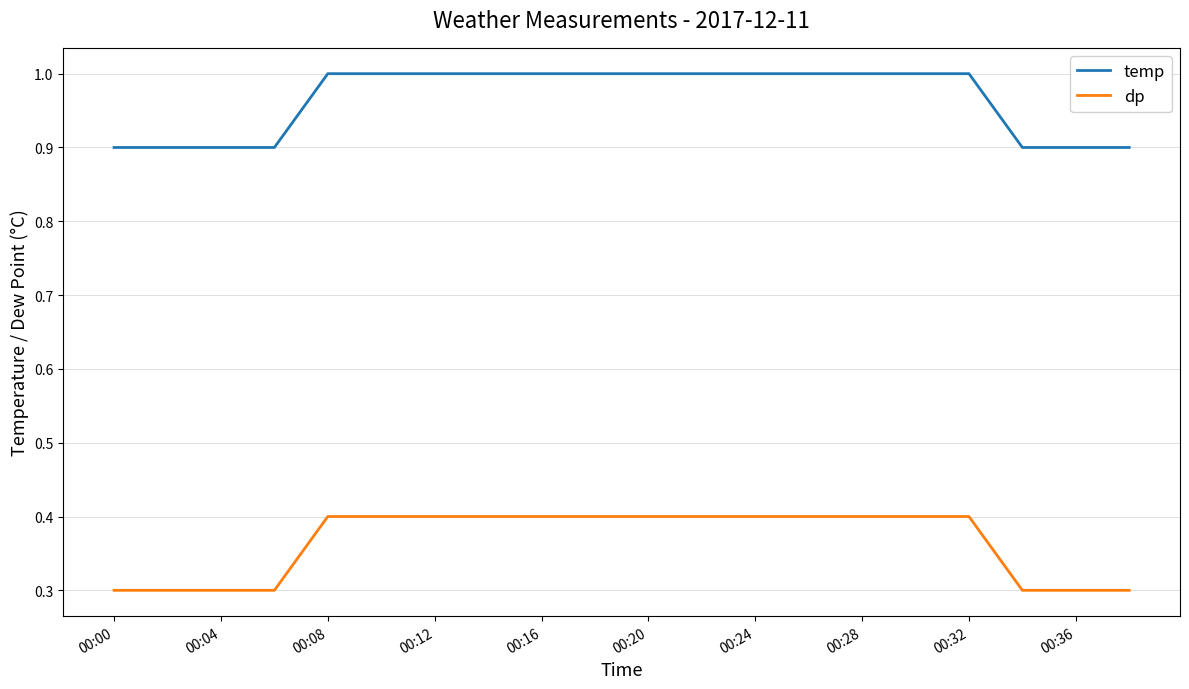

Which series has the largest total across all categories?

temp